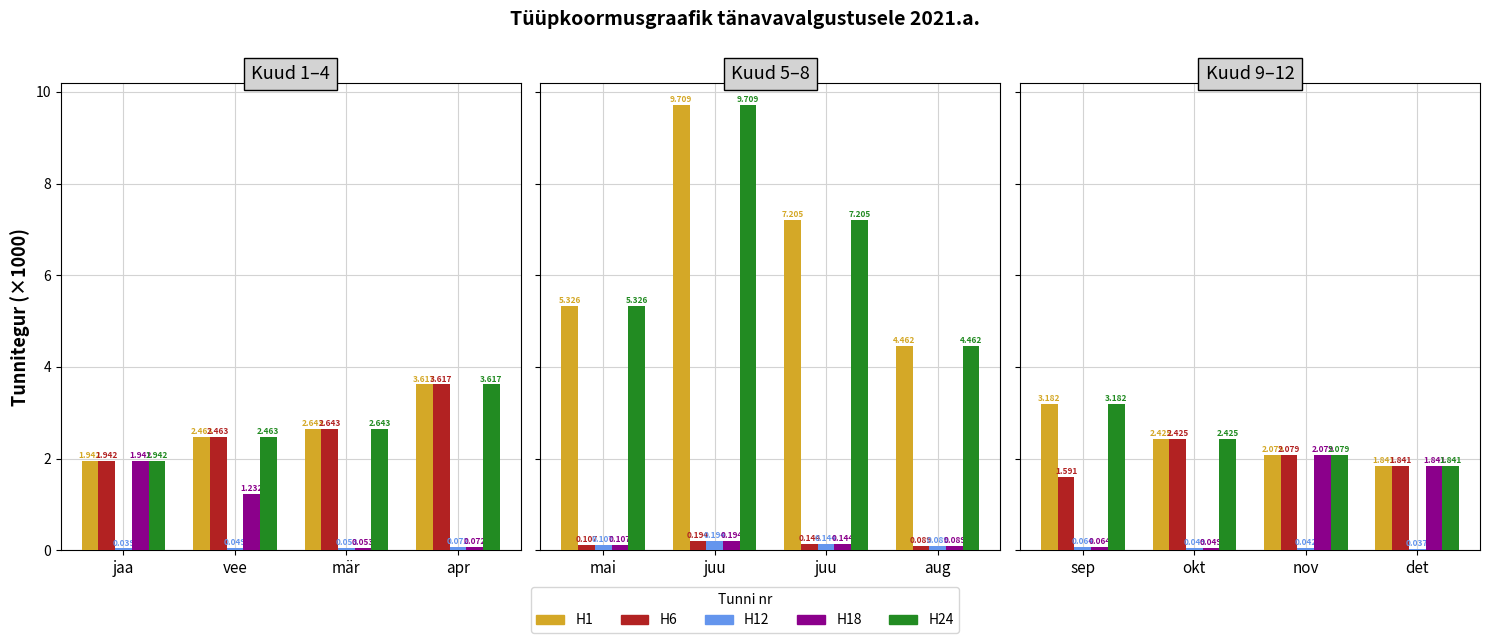

Is it true that H24 equals 1.3 at okt?

False